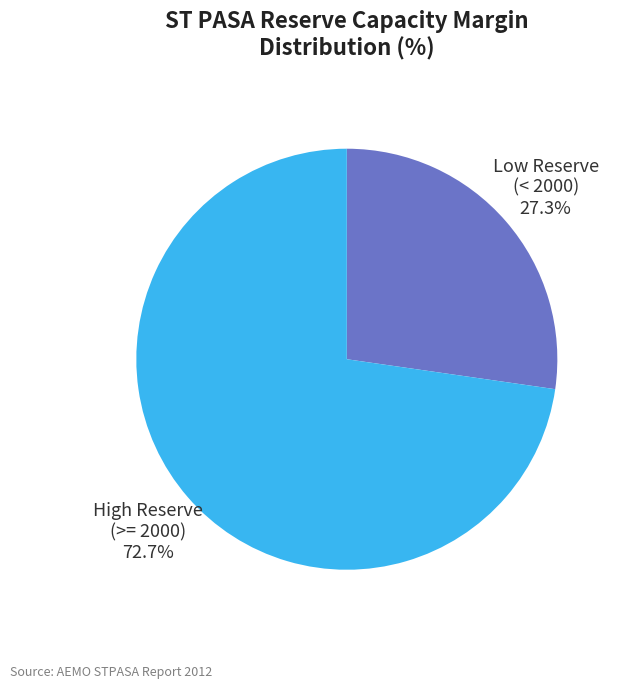

Does any single category account for the majority?

Yes